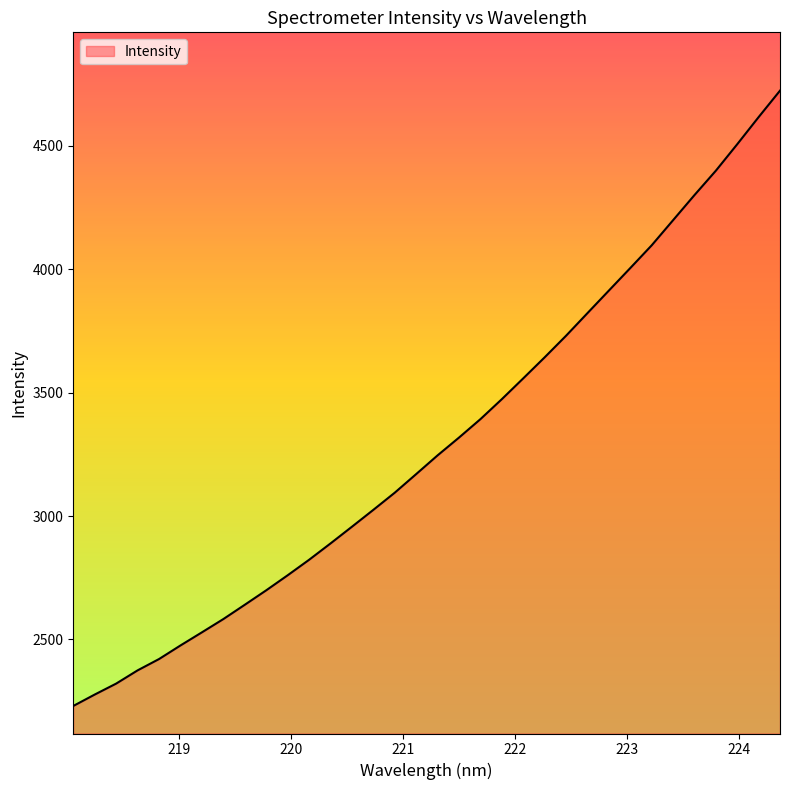

What is the minimum value shown in the chart?

2230.8